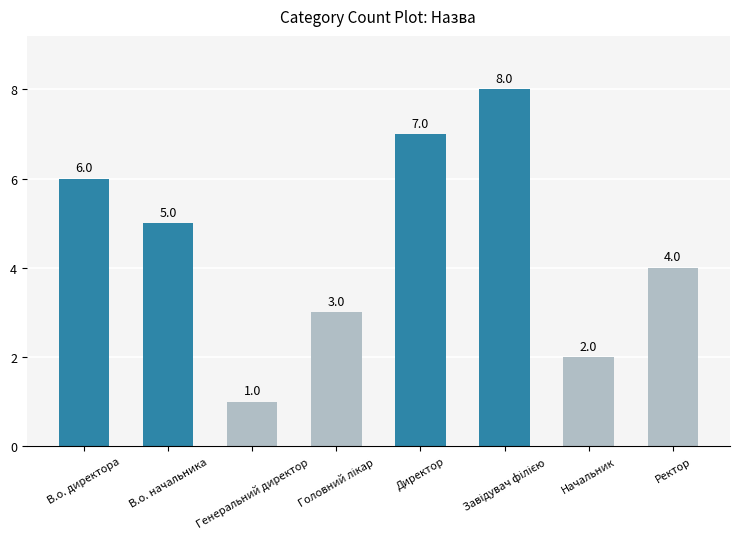

What is the greatest value displayed?

8